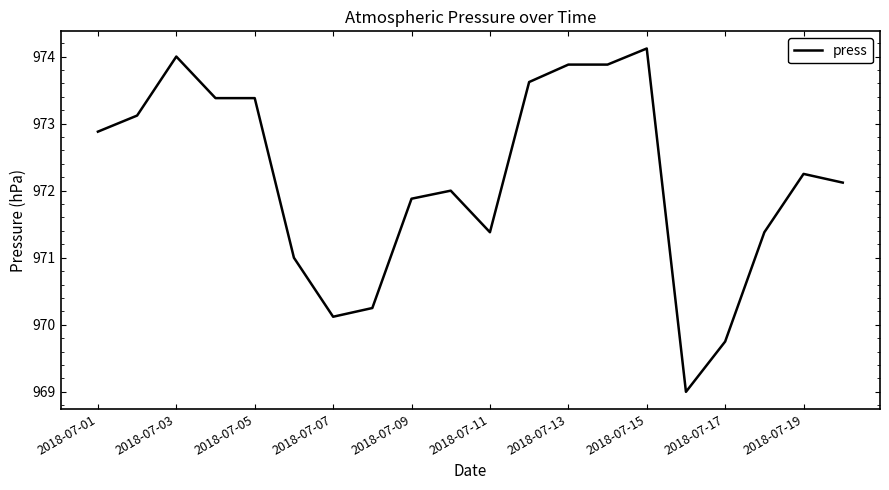

What is the greatest value displayed?

974.1